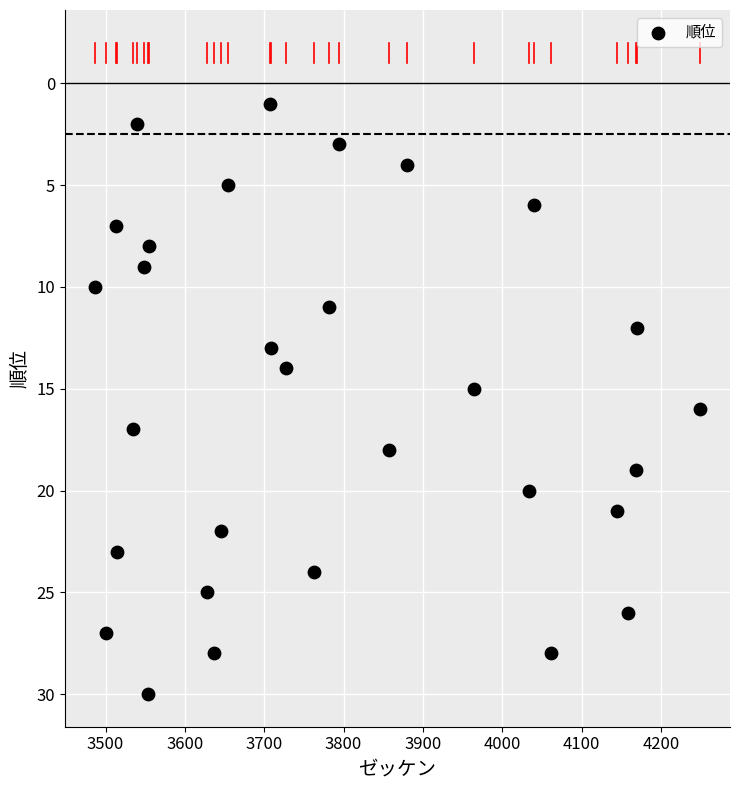

What is the range of X values (max minus min)?

762